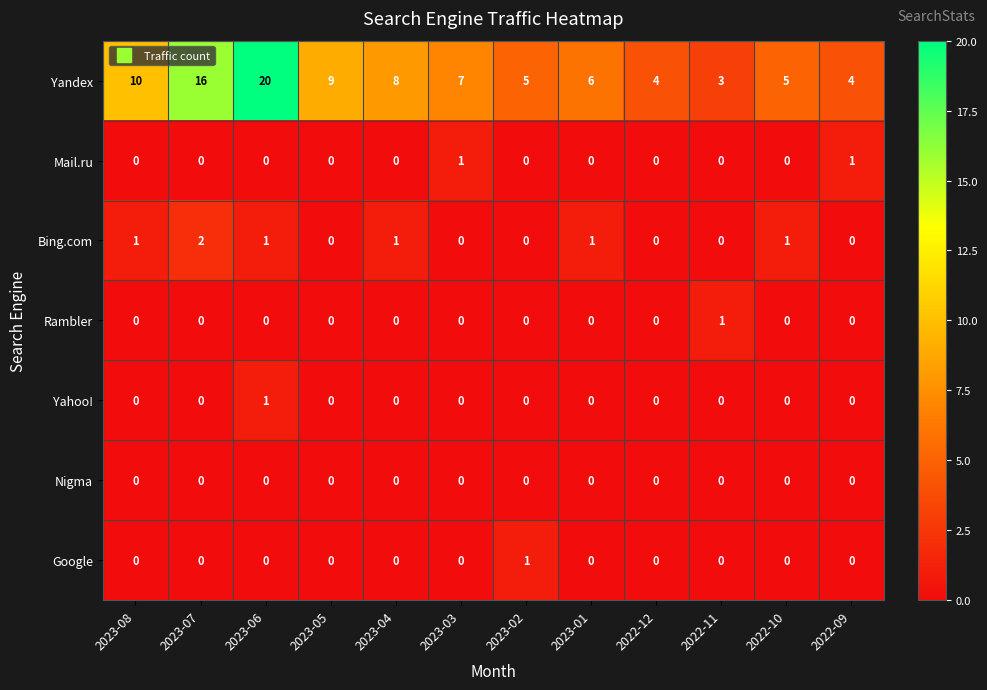

How many data points does each series have?

12